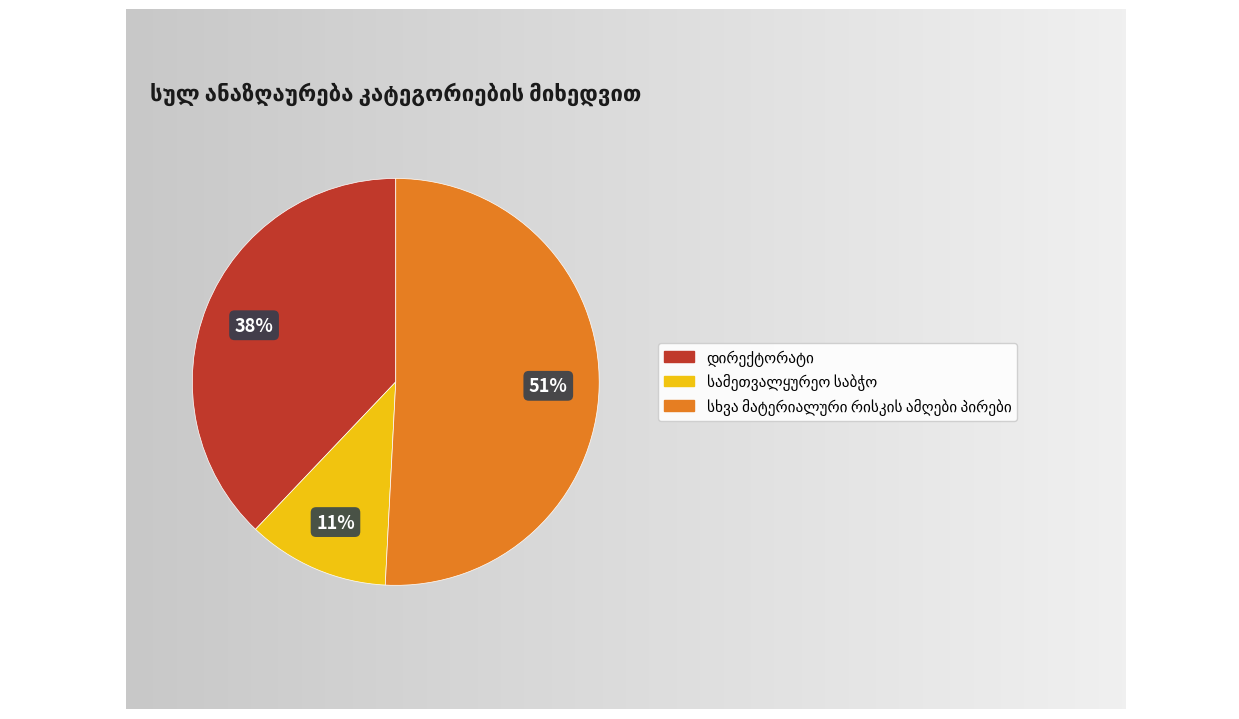

Is there any slice that represents more than half of the pie?

Yes